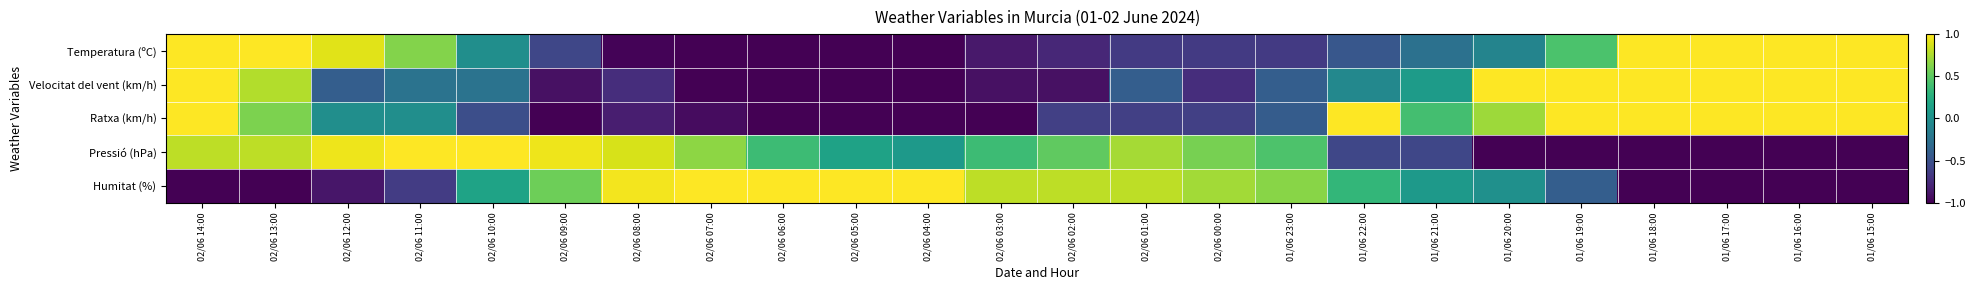

Reading left to right, extract all data points from this chart.

Temperatura (ºC): 02/06 14:00=1.6	02/06 13:00=1.6	02/06 12:00=0.9	02/06 11:00=0.6	02/06 10:00=-0.0	02/06 09:00=-0.6	02/06 08:00=-1.0	02/06 07:00=-1.3	02/06 06:00=-1.2	02/06 05:00=-1.1	02/06 04:00=-1.1	02/06 03:00=-0.9	02/06 02:00=-0.8	02/06 01:00=-0.7	02/06 00:00=-0.7	01/06 23:00=-0.7	01/06 22:00=-0.5	01/06 21:00=-0.3	01/06 20:00=-0.1	01/06 19:00=0.4	01/06 18:00=1.2	01/06 17:00=1.2	01/06 16:00=1.5	01/06 15:00=1.5
Velocitat del vent (km/h): 02/06 14:00=1.6	02/06 13:00=0.8	02/06 12:00=-0.4	02/06 11:00=-0.2	02/06 10:00=-0.2	02/06 09:00=-0.9	02/06 08:00=-0.7	02/06 07:00=-1.1	02/06 06:00=-1.2	02/06 05:00=-1.1	02/06 04:00=-1.2	02/06 03:00=-0.9	02/06 02:00=-0.9	02/06 01:00=-0.4	02/06 00:00=-0.7	01/06 23:00=-0.4	01/06 22:00=-0.1	01/06 21:00=0.1	01/06 20:00=1.1	01/06 19:00=1.3	01/06 18:00=1.4	01/06 17:00=1.6	01/06 16:00=1.4	01/06 15:00=1.3
Ratxa (km/h): 02/06 14:00=1.1	02/06 13:00=0.6	02/06 12:00=-0.0	02/06 11:00=-0.0	02/06 10:00=-0.5	02/06 09:00=-1.0	02/06 08:00=-0.8	02/06 07:00=-0.9	02/06 06:00=-1.2	02/06 05:00=-1.3	02/06 04:00=-1.3	02/06 03:00=-1.2	02/06 02:00=-0.6	02/06 01:00=-0.6	02/06 00:00=-0.6	01/06 23:00=-0.4	01/06 22:00=1.3	01/06 21:00=0.4	01/06 20:00=0.7	01/06 19:00=1.4	01/06 18:00=1.0	01/06 17:00=1.4	01/06 16:00=1.1	01/06 15:00=1.6
Pressió (hPa): 02/06 14:00=0.8	02/06 13:00=0.8	02/06 12:00=0.9	02/06 11:00=1.0	02/06 10:00=1.2	02/06 09:00=0.9	02/06 08:00=0.9	02/06 07:00=0.7	02/06 06:00=0.4	02/06 05:00=0.2	02/06 04:00=0.1	02/06 03:00=0.4	02/06 02:00=0.5	02/06 01:00=0.7	02/06 00:00=0.6	01/06 23:00=0.4	01/06 22:00=-0.6	01/06 21:00=-0.6	01/06 20:00=-1.4	01/06 19:00=-1.9	01/06 18:00=-2.0	01/06 17:00=-1.7	01/06 16:00=-1.3	01/06 15:00=-1.2
Humitat (%): 02/06 14:00=-1.6	02/06 13:00=-1.6	02/06 12:00=-0.9	02/06 11:00=-0.6	02/06 10:00=0.2	02/06 09:00=0.6	02/06 08:00=1.0	02/06 07:00=1.2	02/06 06:00=1.1	02/06 05:00=1.1	02/06 04:00=1.3	02/06 03:00=0.8	02/06 02:00=0.8	02/06 01:00=0.8	02/06 00:00=0.7	01/06 23:00=0.6	01/06 22:00=0.3	01/06 21:00=0.1	01/06 20:00=0.0	01/06 19:00=-0.4	01/06 18:00=-1.0	01/06 17:00=-1.2	01/06 16:00=-1.6	01/06 15:00=-1.6